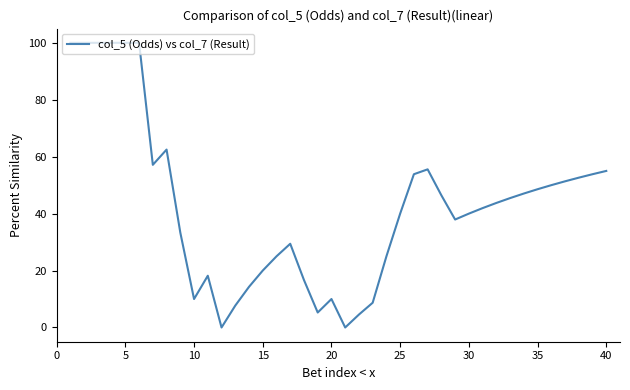

Reading left to right, transcribe all the data shown in this chart.

100.0	100.0	100.0	100.0	100.0	100.0	57.1	62.5	33.3	10.0	18.2	0.0	7.7	14.3	20.0	25.0	29.4	16.7	5.3	10.0	0.0	4.5	8.7	25.0	40.0	53.8	55.6	46.4	37.9	40.0	41.9	43.8	45.5	47.1	48.6	50.0	51.4	52.6	53.8	55.0